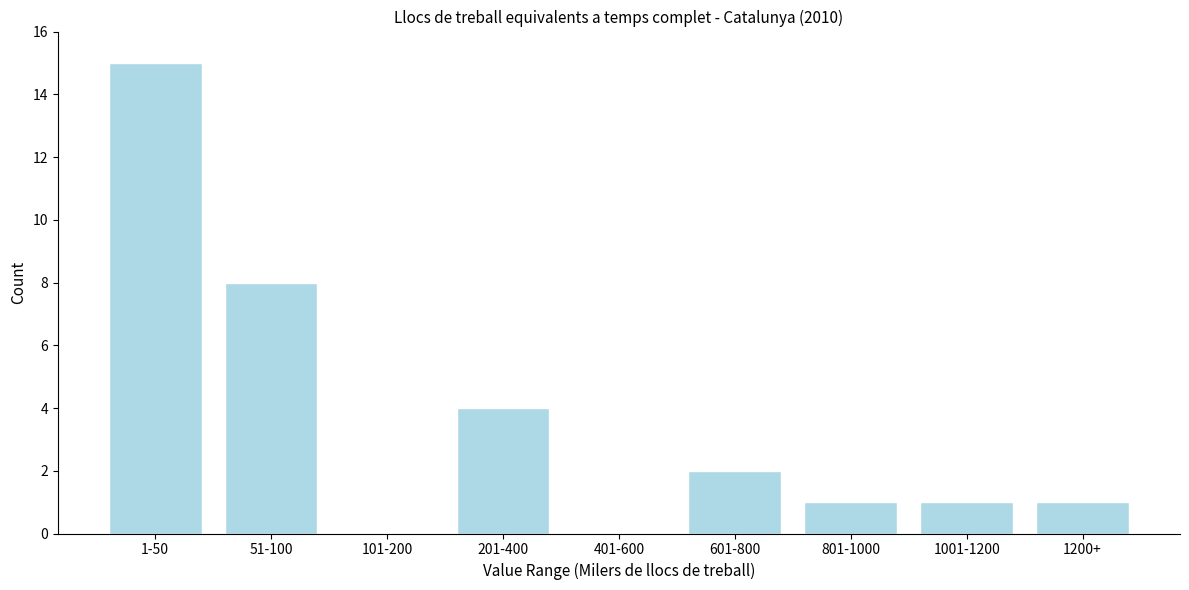

Reading left to right, transcribe all the data shown in this chart.

1-50=15	51-100=8	101-200=0	201-400=4	401-600=0	601-800=2	801-1000=1	1001-1200=1	1200+=1